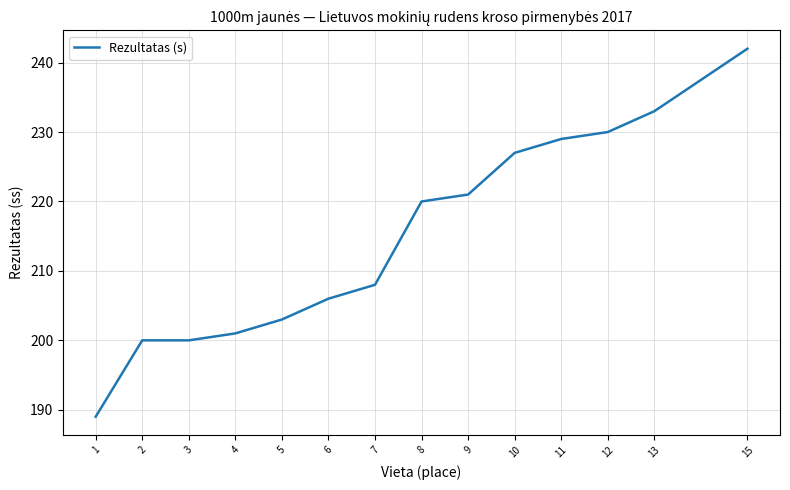

What value does the data have at 2, to the nearest 10?

200